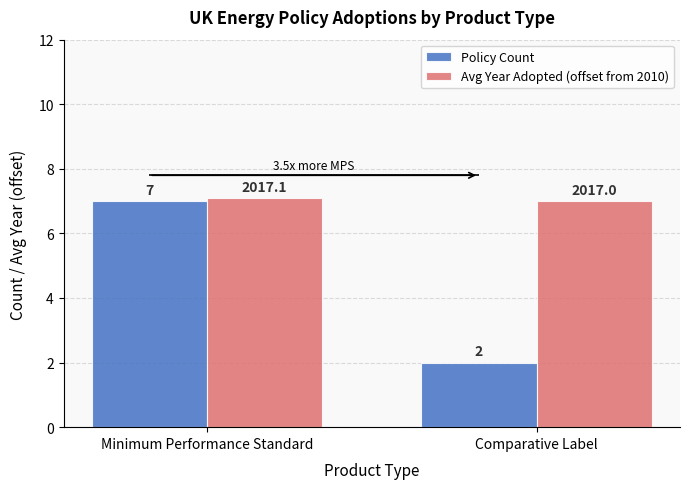

How many groups of bars are there?

2